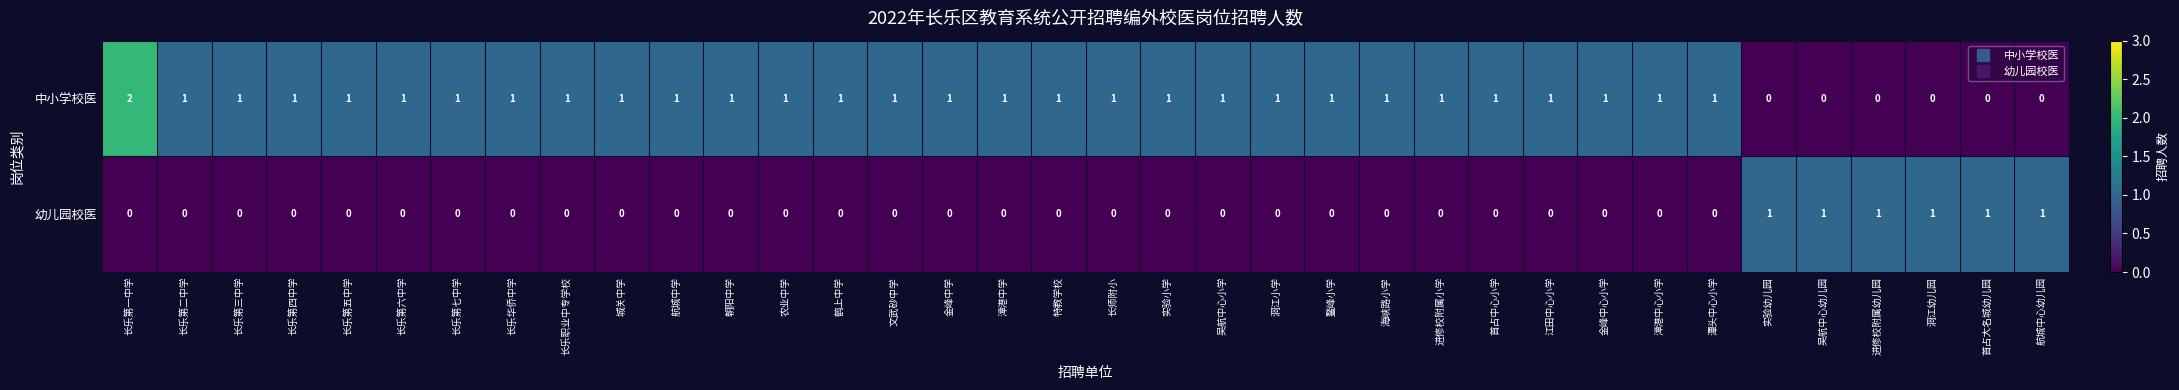

Which series has the largest range (max minus min)?

中小学校医